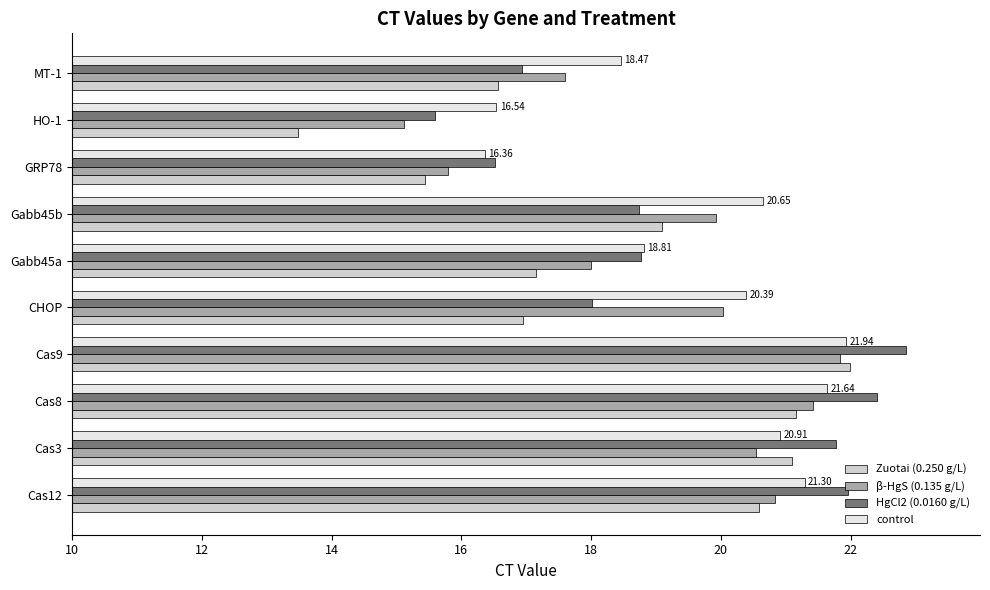

Which series has the largest range (max minus min)?

Zuotai (0.250 g/L)